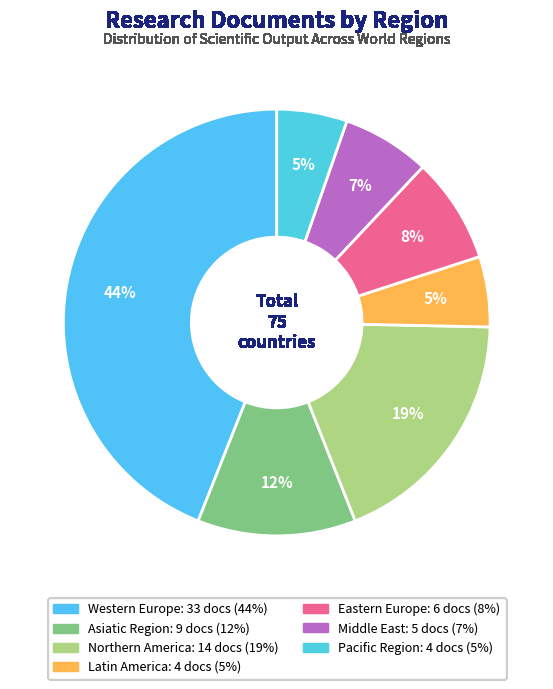

Which category has the smallest portion of the pie?

Latin America